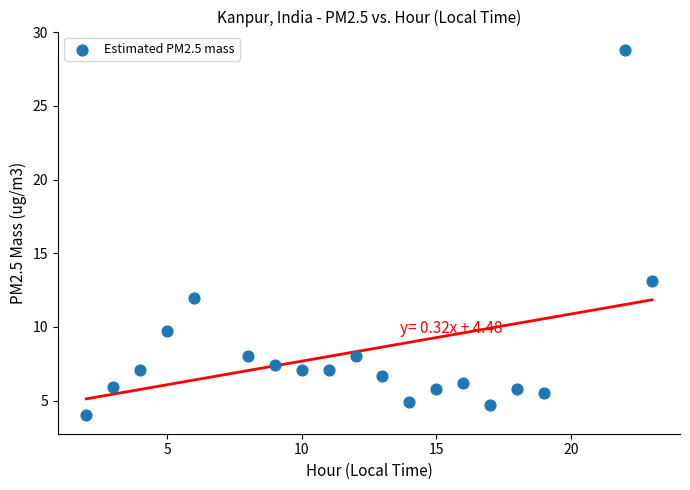

What is the range of X values (max minus min)?

21.0